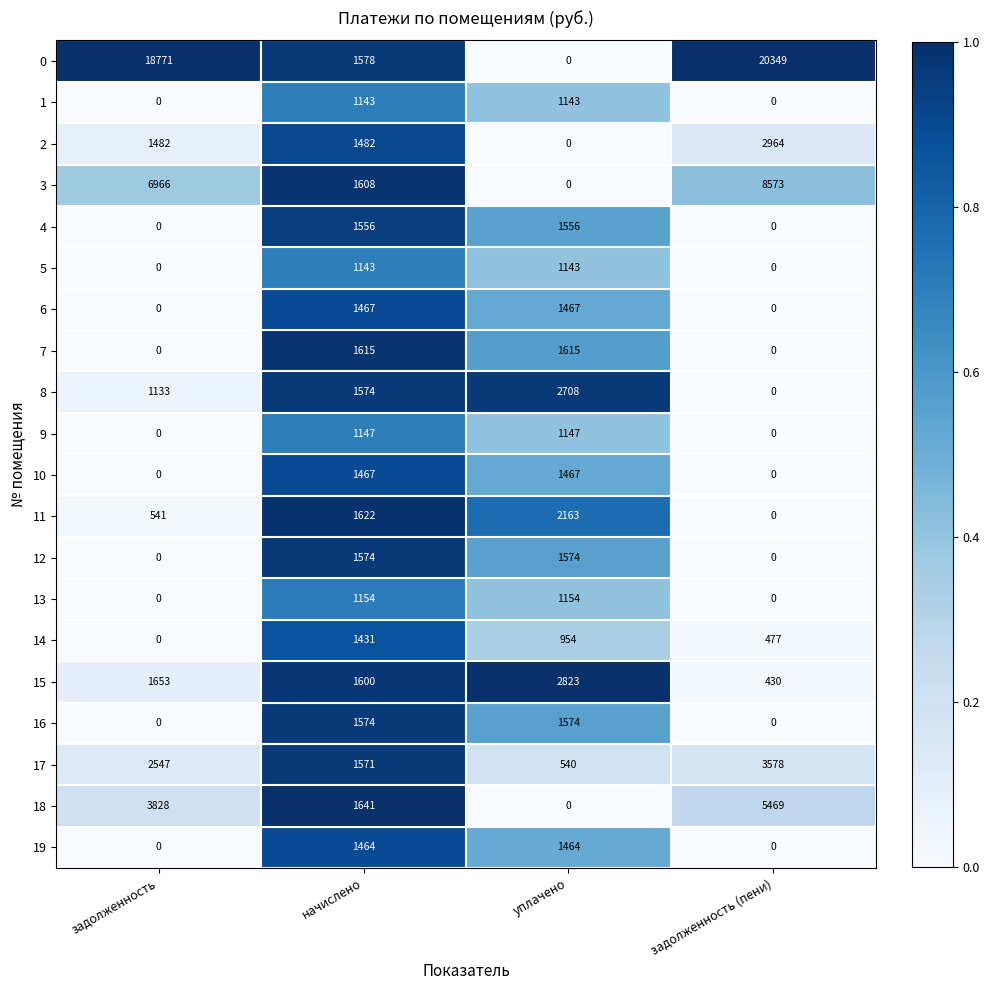

The 4 series shows 1027 at задолженность. True or false?

False